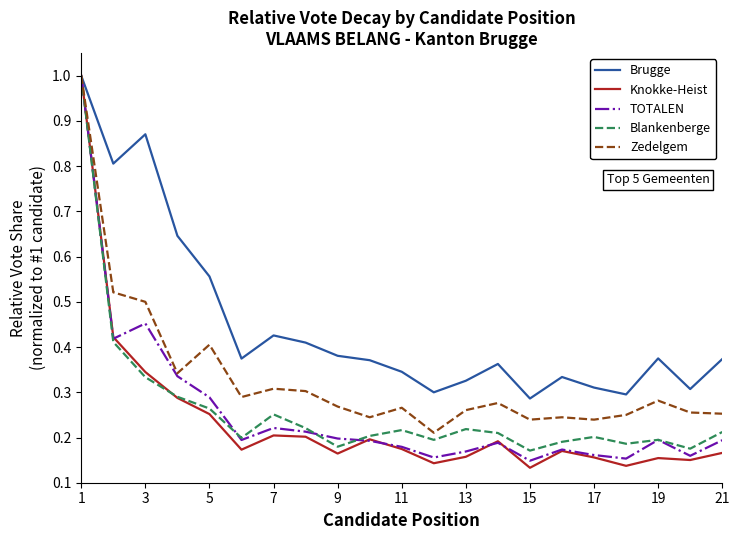

Which series has the largest total across all categories?

Brugge